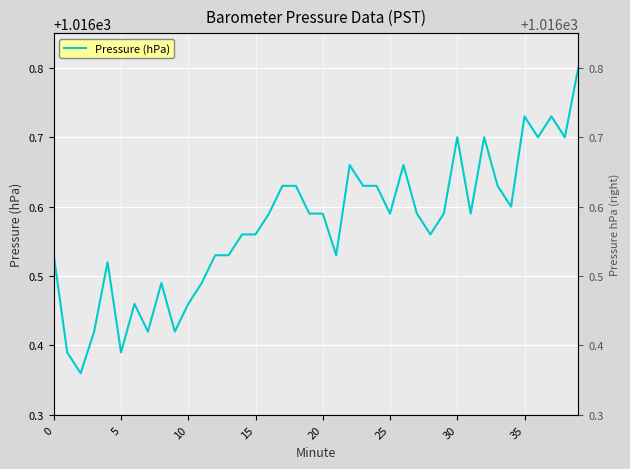

How many lines are shown in the chart?

1